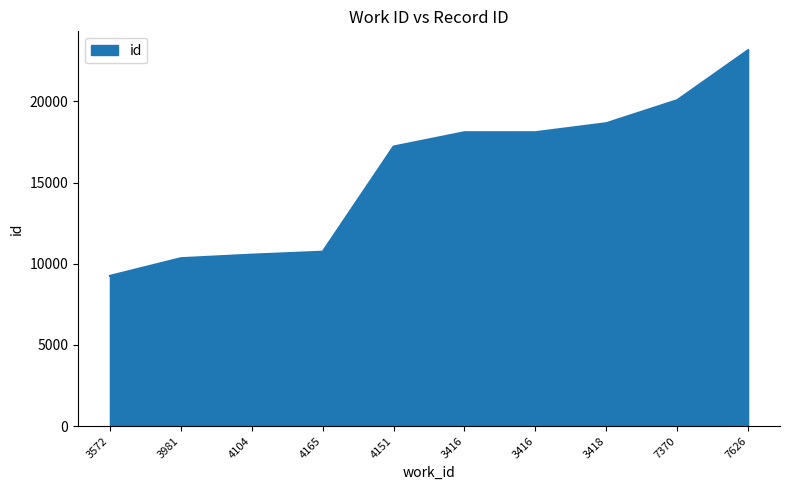

Is it true that the value at 3416 is 18104?

True